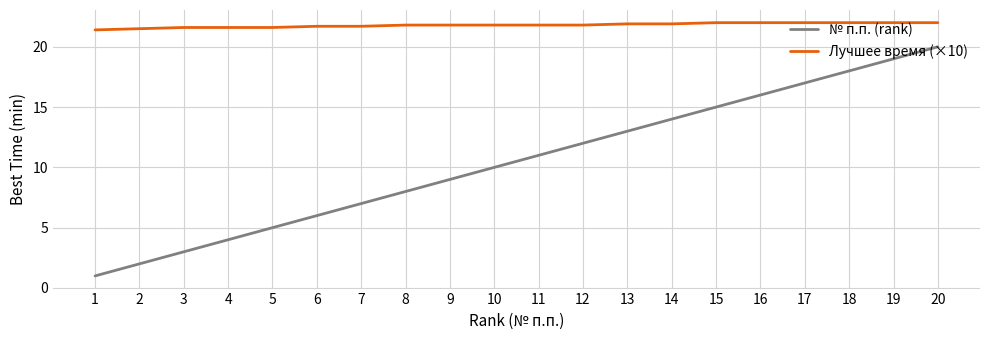

Reading left to right, transcribe all the data shown in this chart.

№ п.п. (rank): 1.0	2.0	3.0	4.0	5.0	6.0	7.0	8.0	9.0	10.0	11.0	12.0	13.0	14.0	15.0	16.0	17.0	18.0	19.0	20.0
Лучшее время (×10): 21.4	21.5	21.6	21.6	21.6	21.7	21.7	21.8	21.8	21.8	21.8	21.8	21.9	21.9	22.0	22.0	22.0	22.0	22.0	22.0